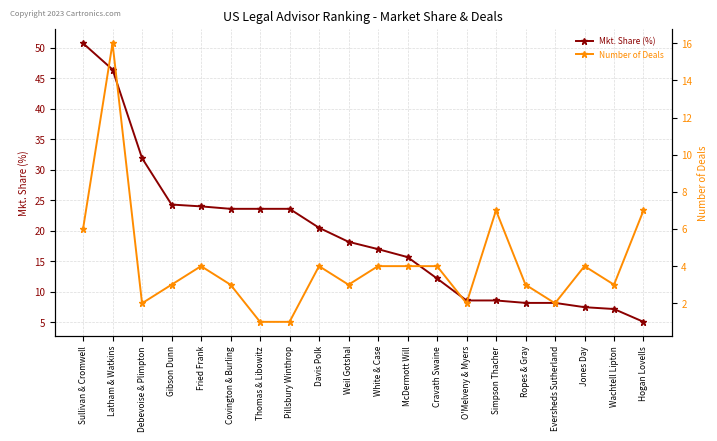

Reading left to right, extract all data points from this chart.

Mkt. Share (%): 50.7	46.4	31.9	24.3	24.0	23.6	23.6	23.6	20.5	18.2	17.0	15.7	12.2	8.6	8.6	8.2	8.2	7.5	7.2	5.1
Number of Deals: 6.0	16.0	2.0	3.0	4.0	3.0	1.0	1.0	4.0	3.0	4.0	4.0	4.0	2.0	7.0	3.0	2.0	4.0	3.0	7.0